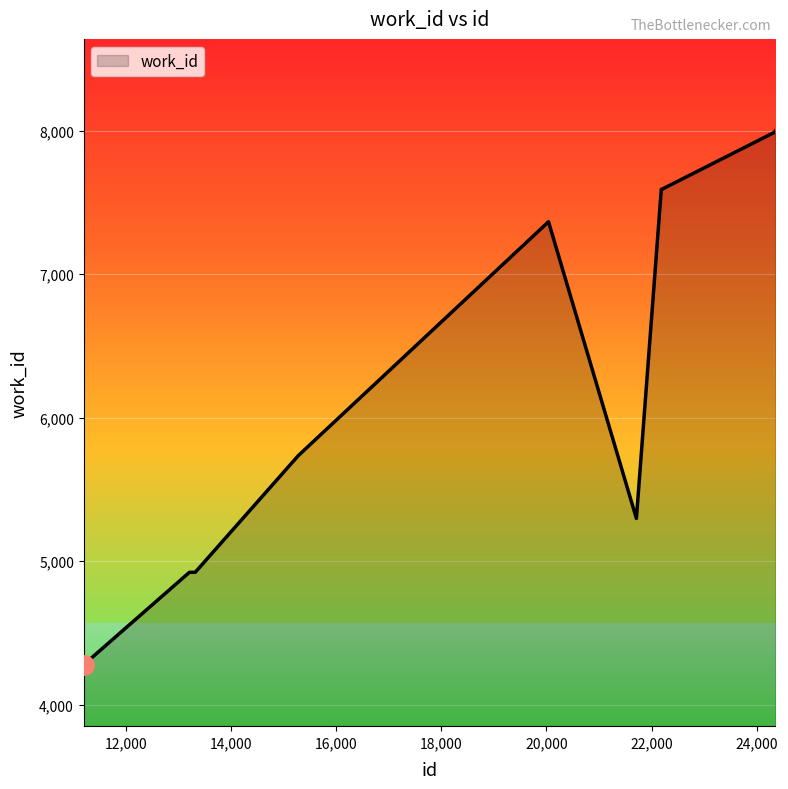

What is the greatest value displayed?

7999